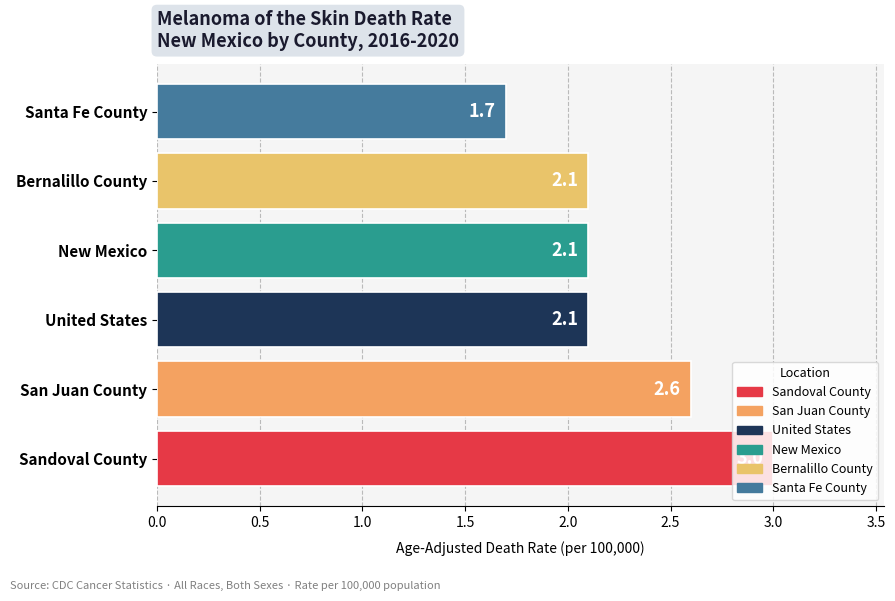

What is the maximum value shown in the chart?

3.0